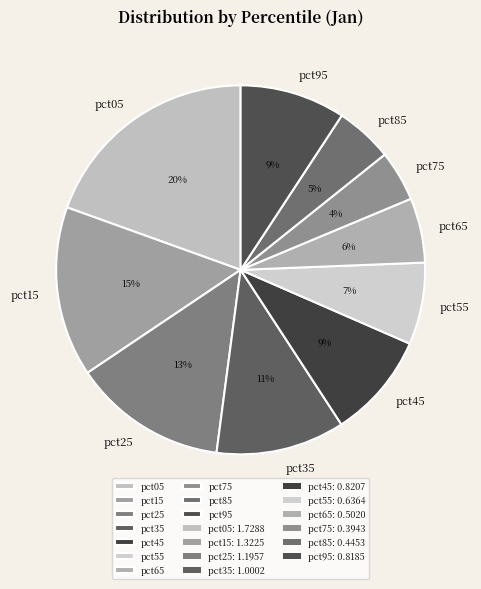

Is the sum of pct95 and pct75 greater than half?

No